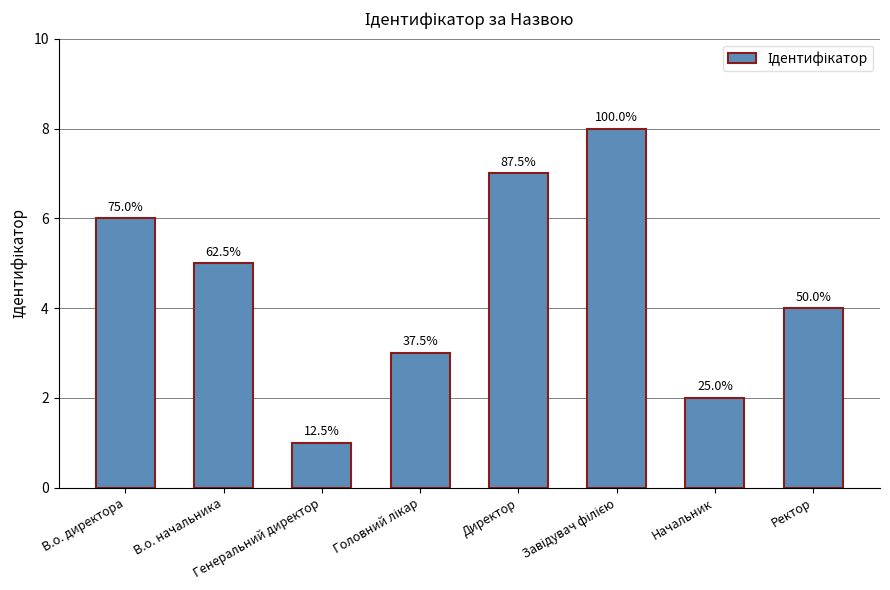

Are the bars horizontal?

No